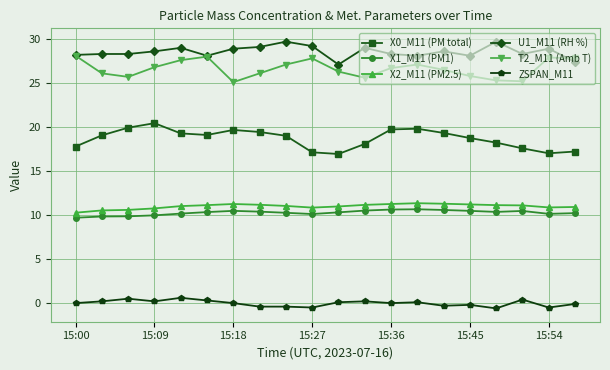

What is the lowest value of the U1_M11 (RH %) series?

27.1